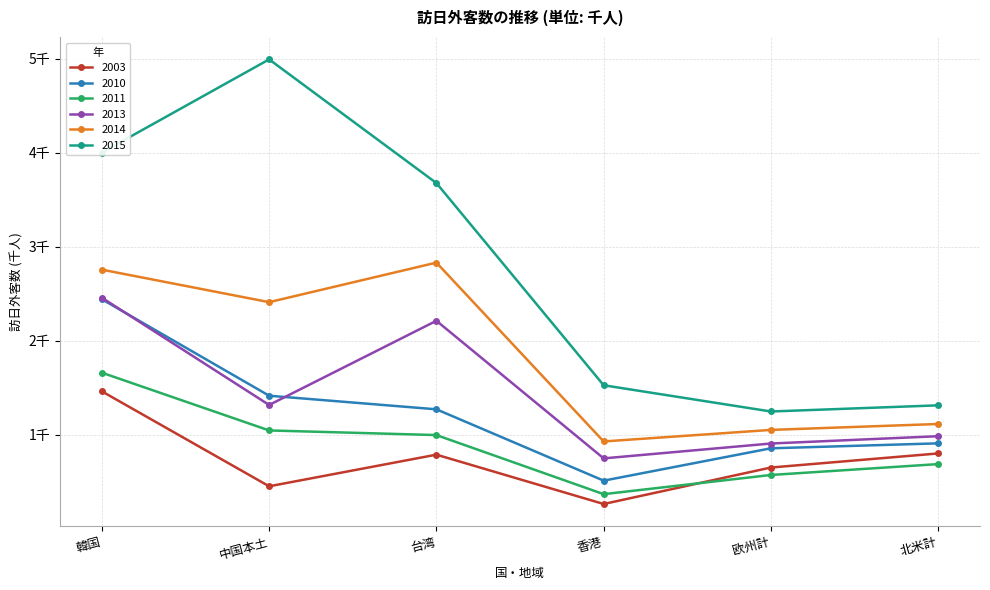

What are all the series names shown in the legend?

2003, 2010, 2011, 2013, 2014, 2015